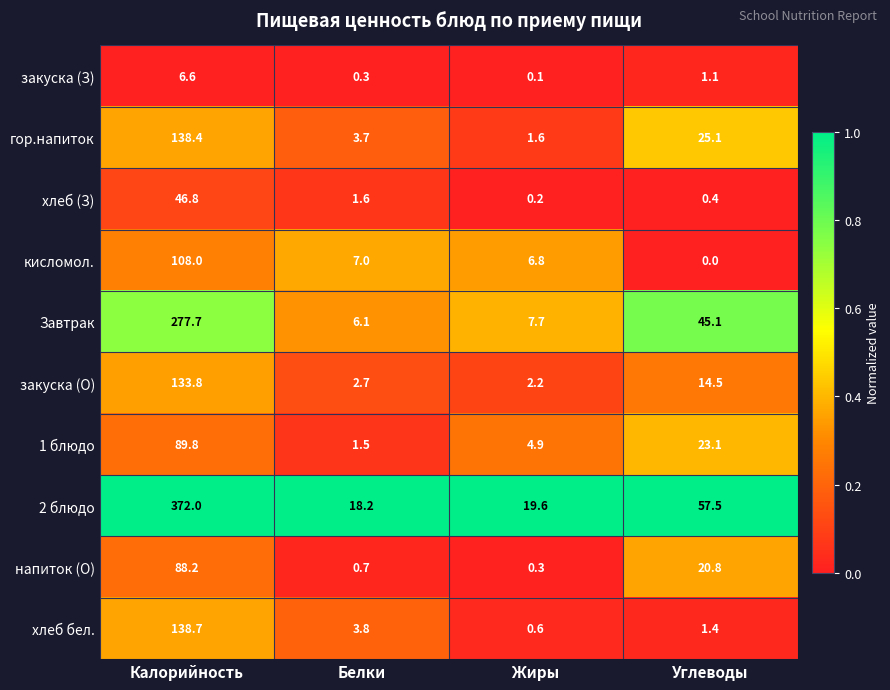

Which label corresponds to the smallest value in the chart?

Углеводы